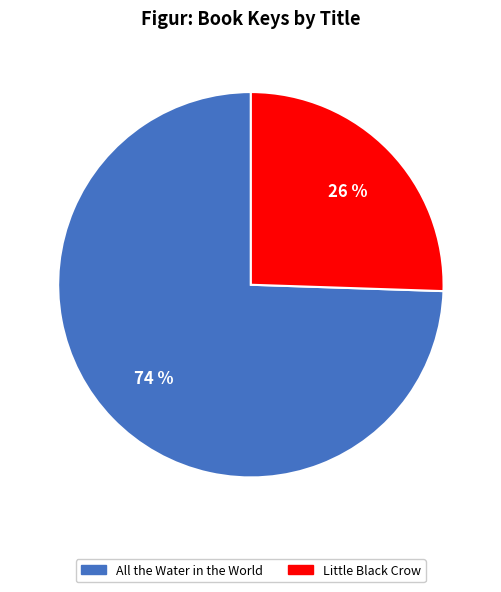

Combined, do All the Water in the World and Little Black Crow account for over 50%?

Yes